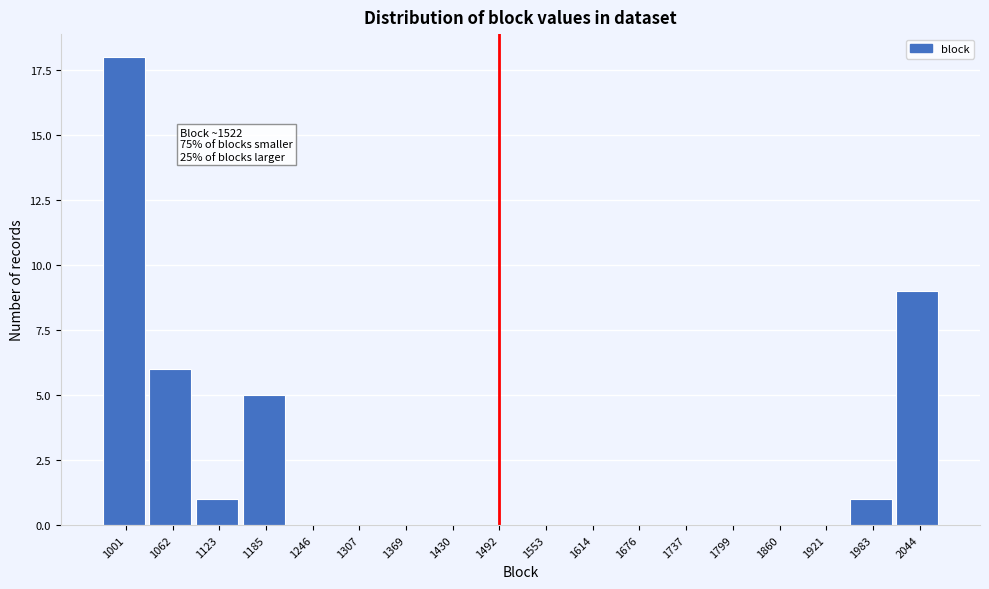

Reading left to right, transcribe all the data shown in this chart.

1001=18	1062=6	1123=1	1185=5	1246=0	1307=0	1369=0	1430=0	1492=0	1553=0	1614=0	1676=0	1737=0	1799=0	1860=0	1921=0	1983=1	2044=9